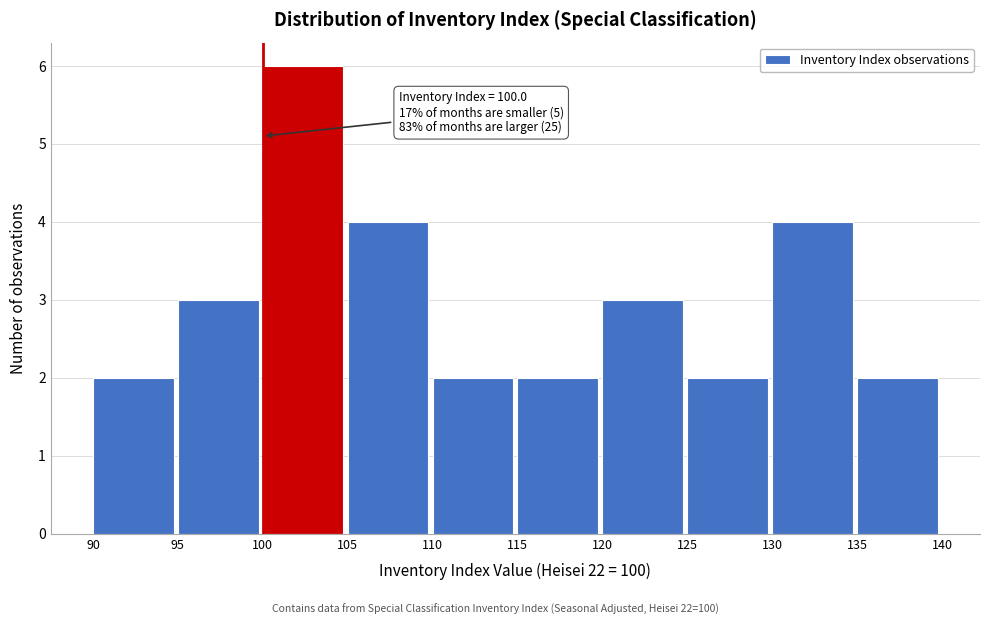

Over which range of the x-axis is the bar tallest?

100 to 105